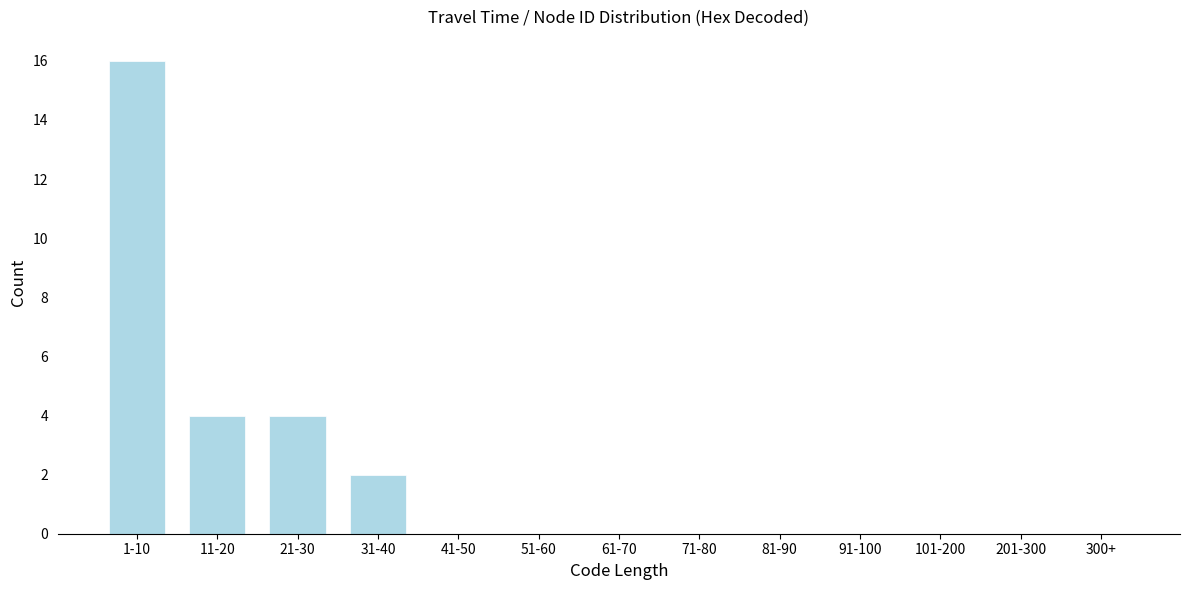

Reading left to right, list all the values displayed in this chart.

1-10=16	11-20=4	21-30=4	31-40=2	41-50=0	51-60=0	61-70=0	71-80=0	81-90=0	91-100=0	101-200=0	201-300=0	300+=0